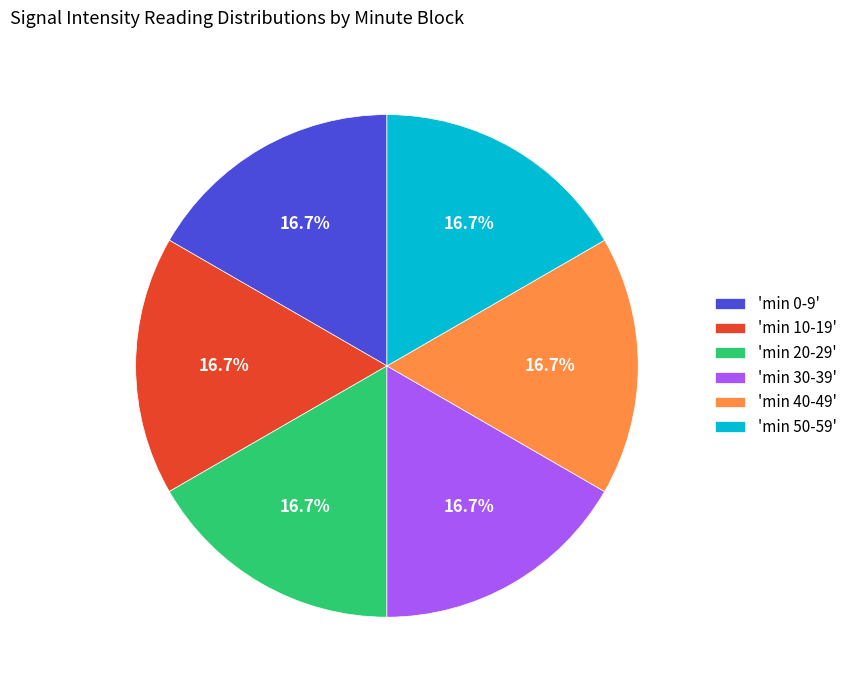

Approximately how many times larger is the value at 'min 40-49' compared to 'min 10-19'?

1.0